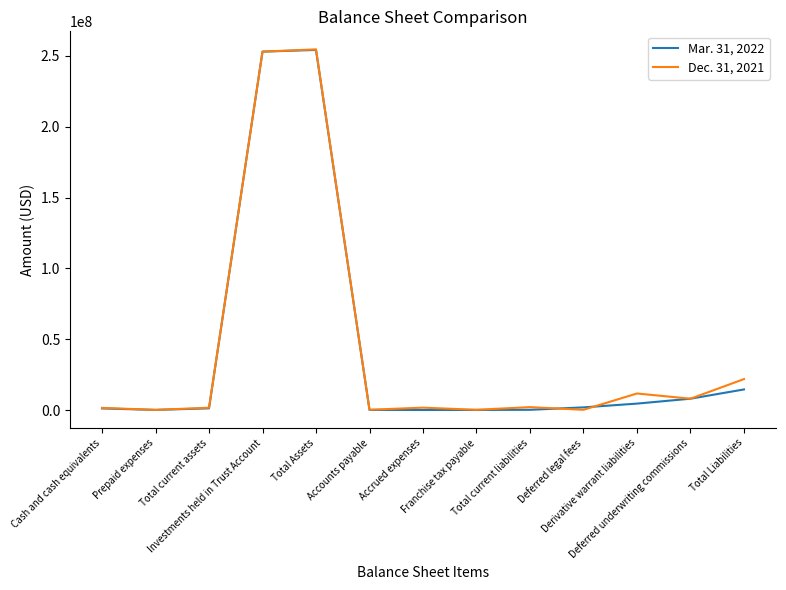

What is the total value across all series at Prepaid expenses?

178102